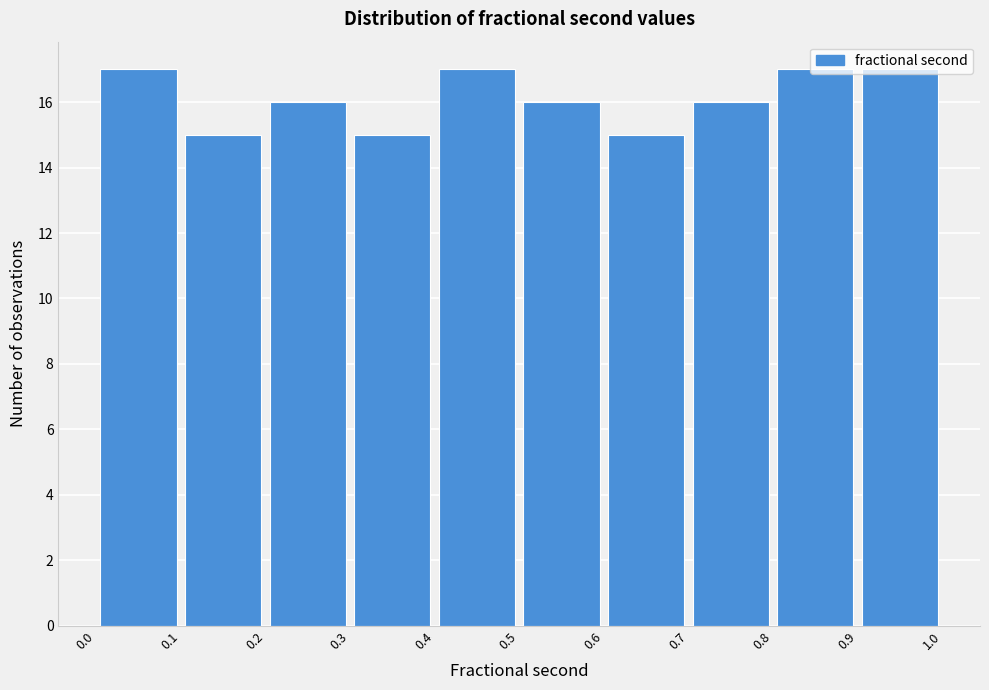

Reading left to right, list every bar in this chart as the range it spans on the x-axis followed by its height. The values are not printed on the chart, so give them approximately, as read against the axis.

0.0 to 0.1: 17
0.1 to 0.2: 15
0.2 to 0.3: 16
0.3 to 0.4: 15
0.4 to 0.5: 17
0.5 to 0.6: 16
0.6 to 0.7: 15
0.7 to 0.8: 16
0.8 to 0.9: 17
0.9 to 1.0: 17